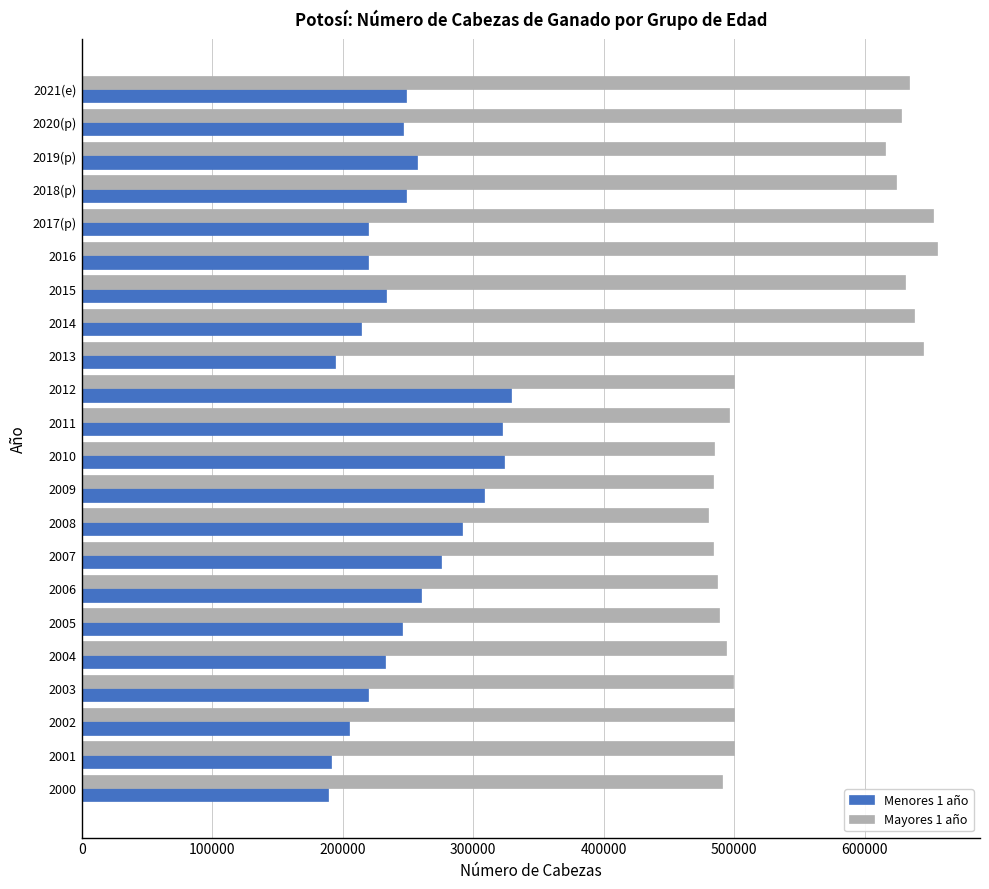

The value of Mayores 1 año at 2012 is 846928. True or false?

False